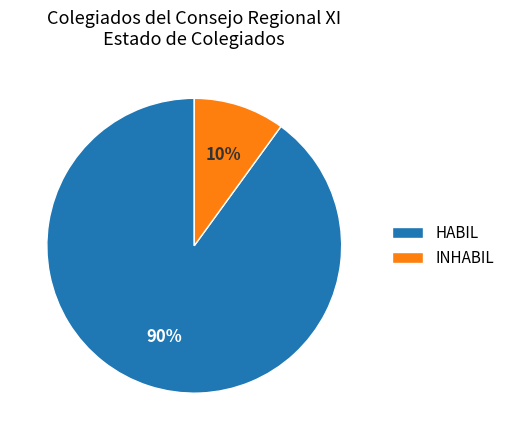

Which category accounts for the majority?

HABIL